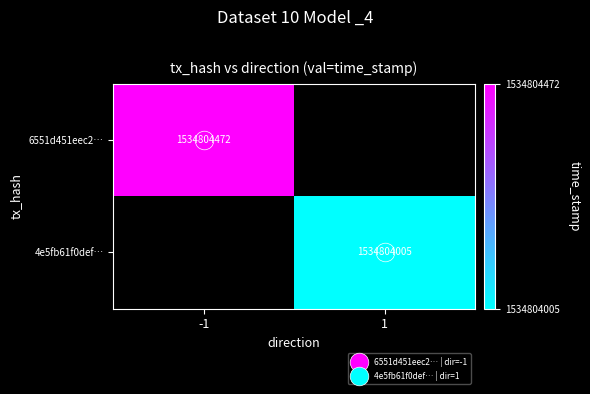

How many values in 6551d451eec2e296e91c44eab631735fd4b026c are above zero?

1